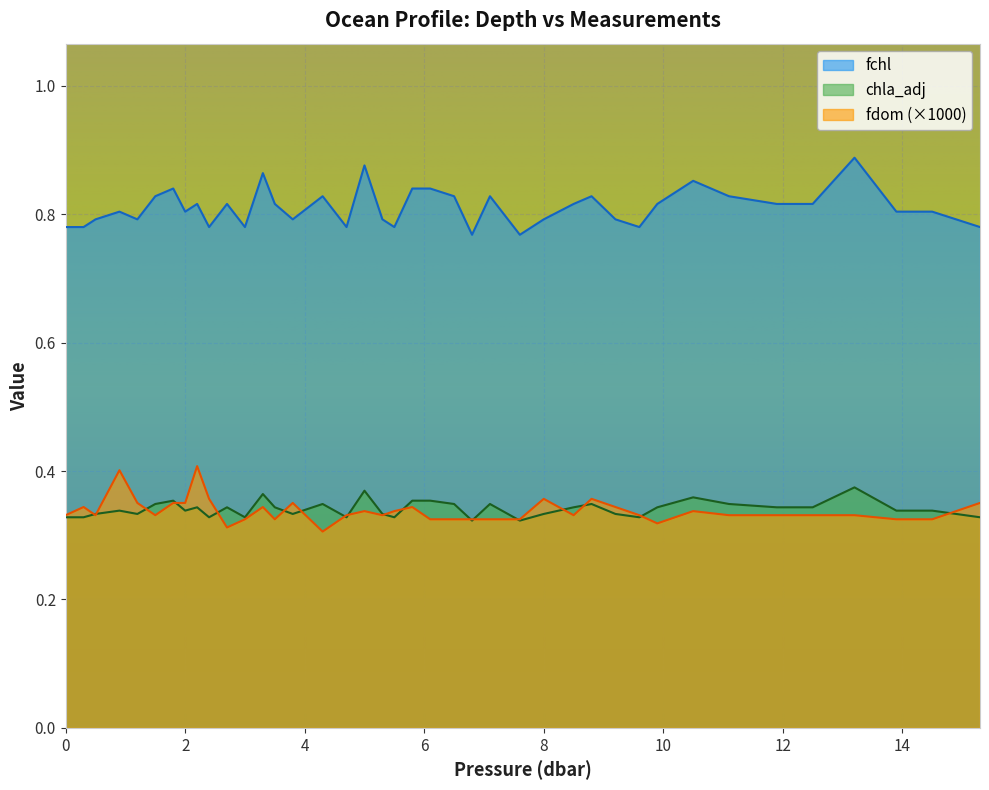

True or false: fchl and fdom (×1000) cross at least once.

False